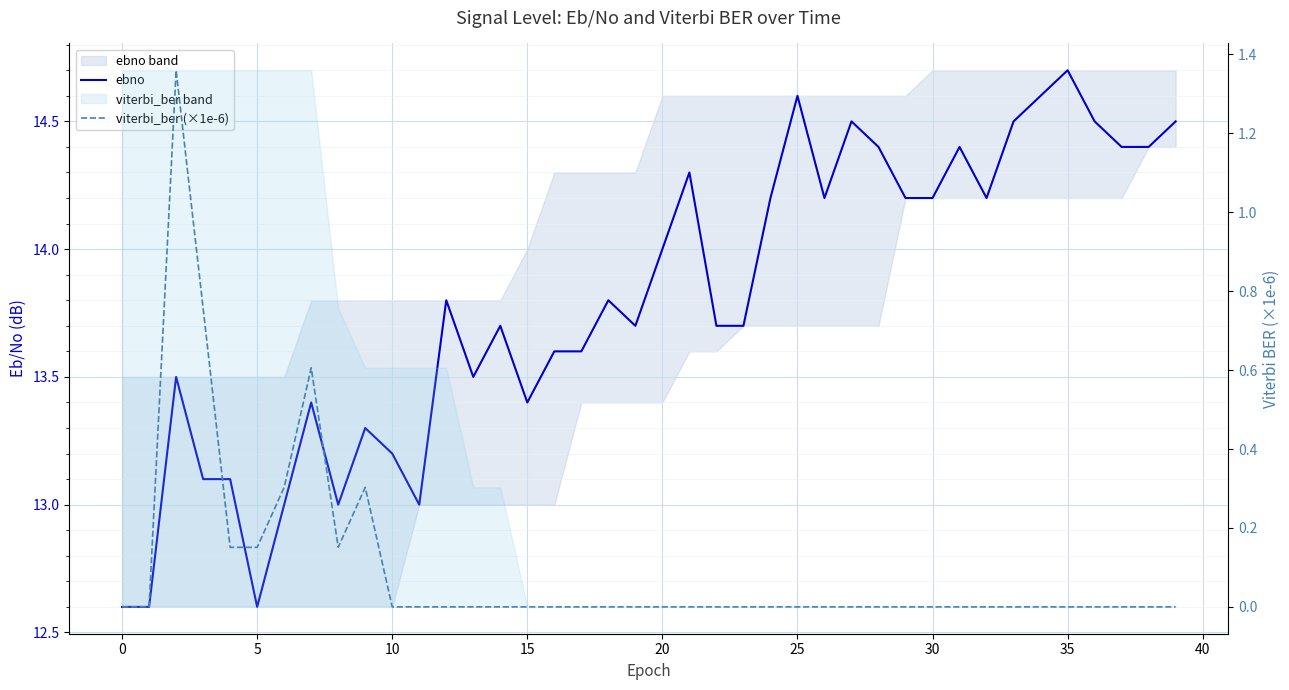

What is the average value of the viterbi_ber (×1e-6) series?

0.1